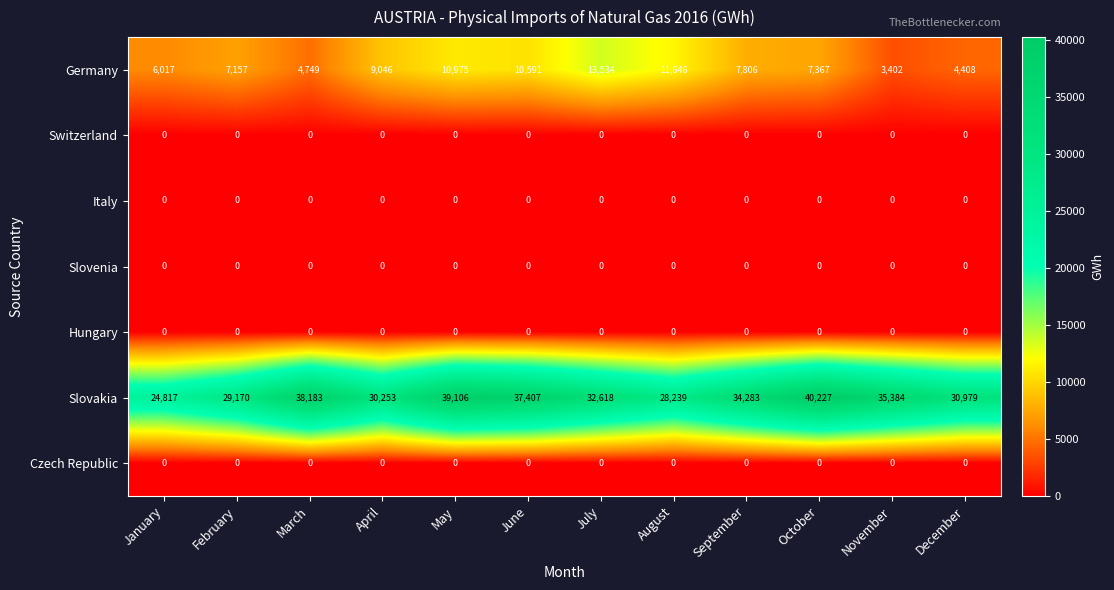

Which series has the largest total across all categories?

Slovakia